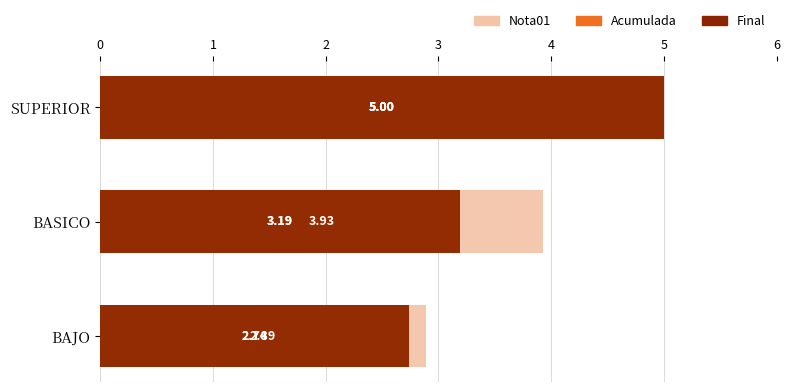

What is the difference between the maximum and second lowest values in the Nota01 series?

1.1